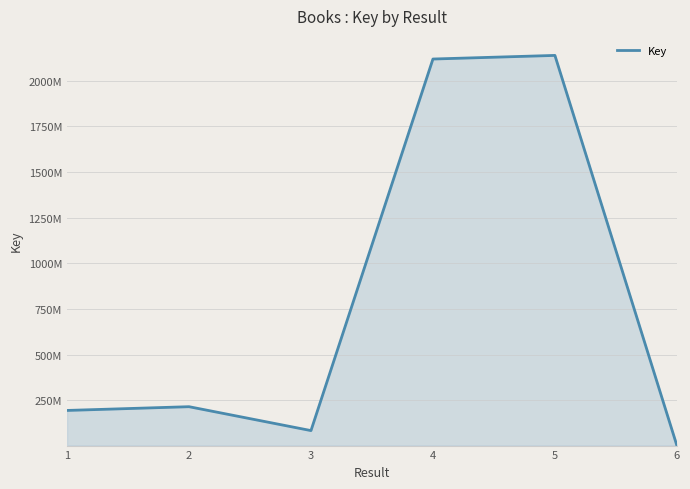

Where is the first local minimum?

3